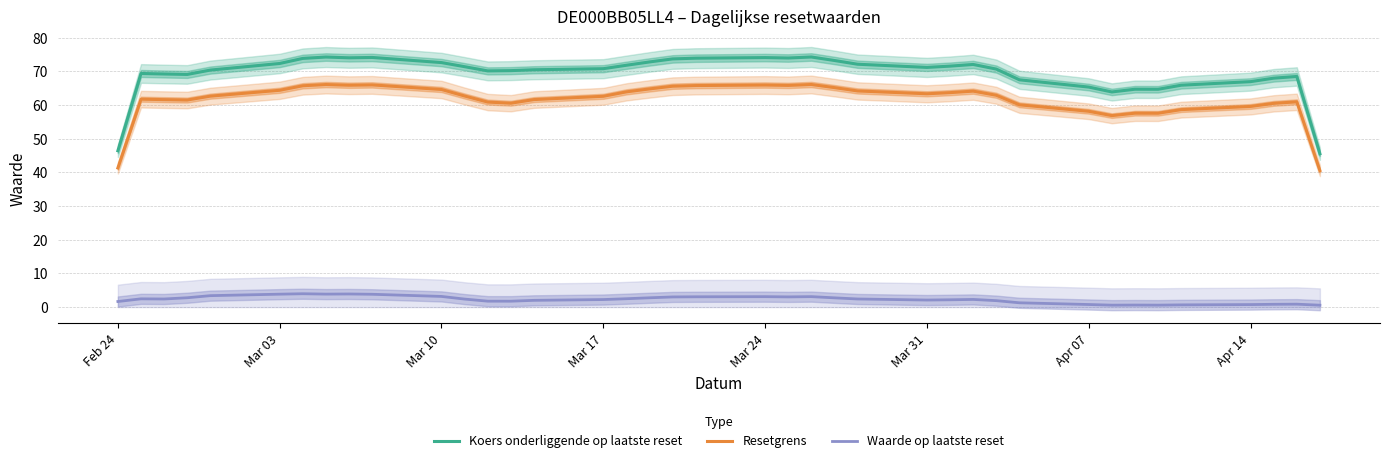

What is the highest value of the Waarde op laatste reset series?

4.0